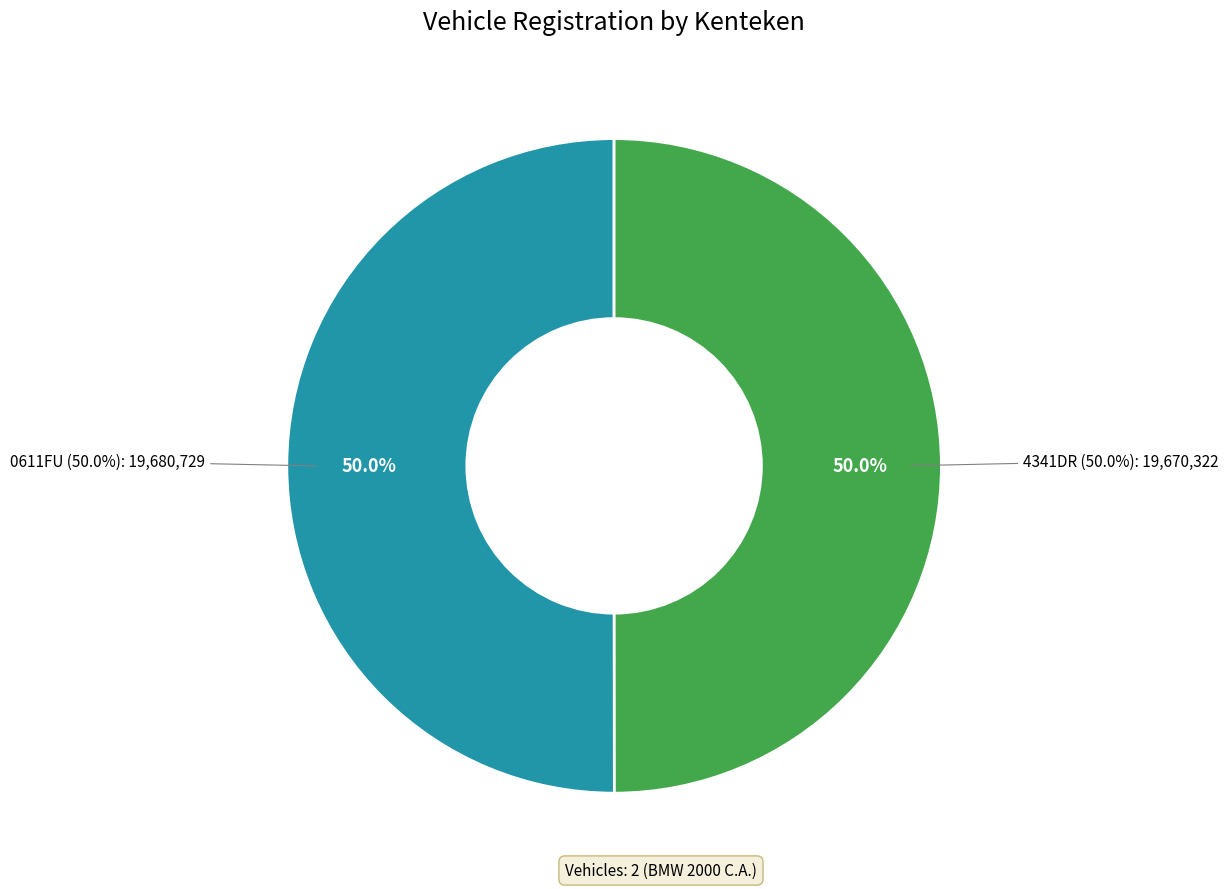

Is there any slice that represents more than half of the pie?

Yes